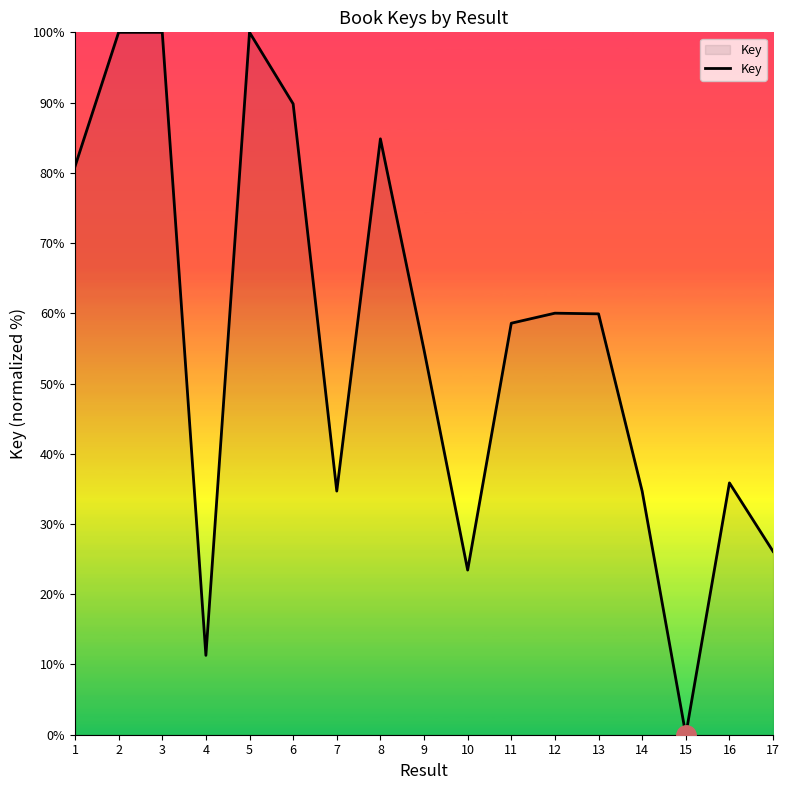

At which label is the value closest to 50?

9